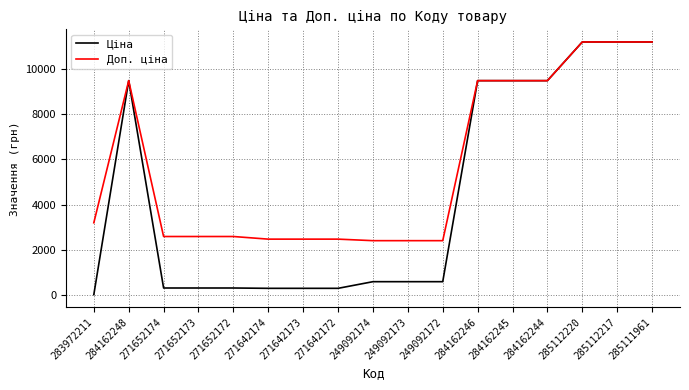

What are all the series names shown in the legend?

Ціна, Доп. ціна